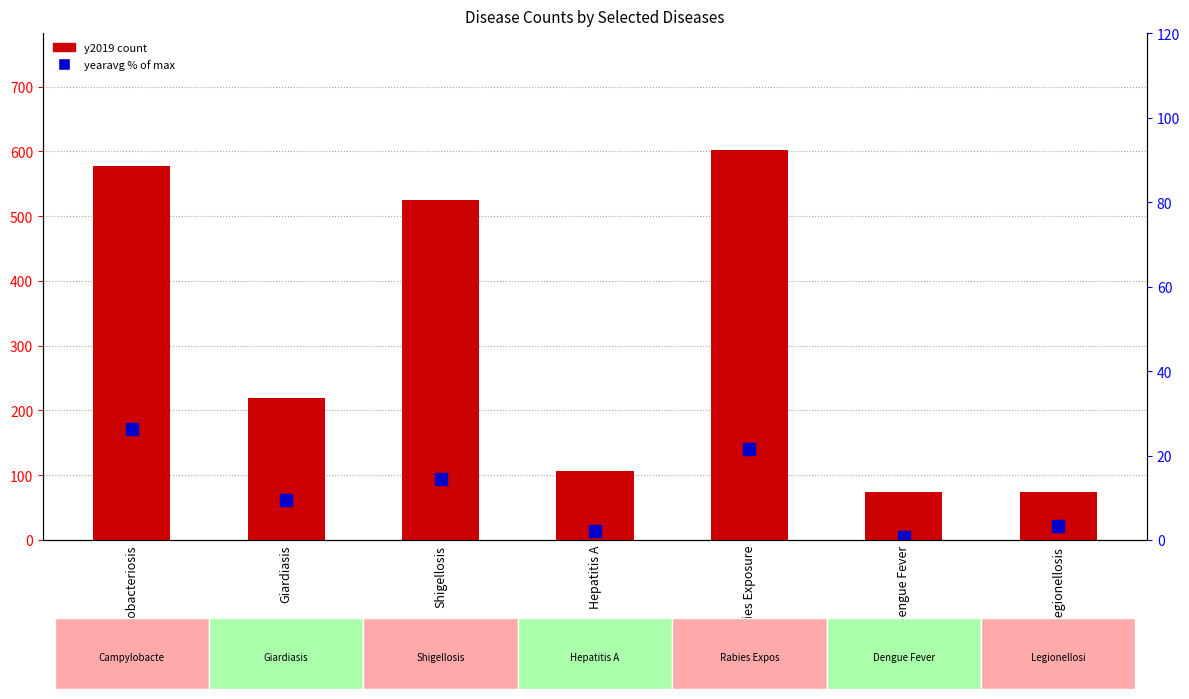

Which series has the largest total across all categories?

y2019